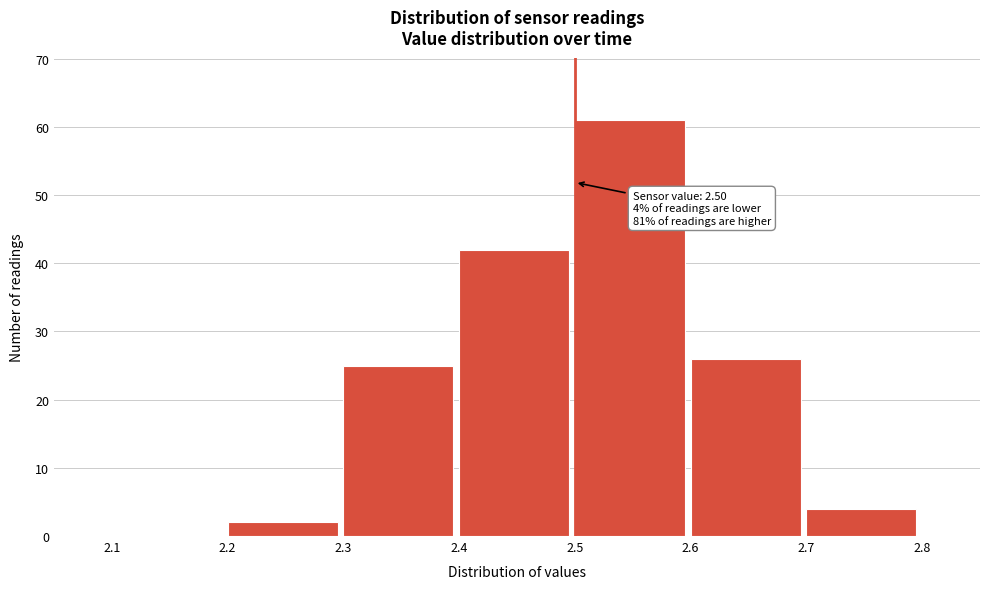

Over which range of the x-axis is the bar tallest?

2.5 to 2.6